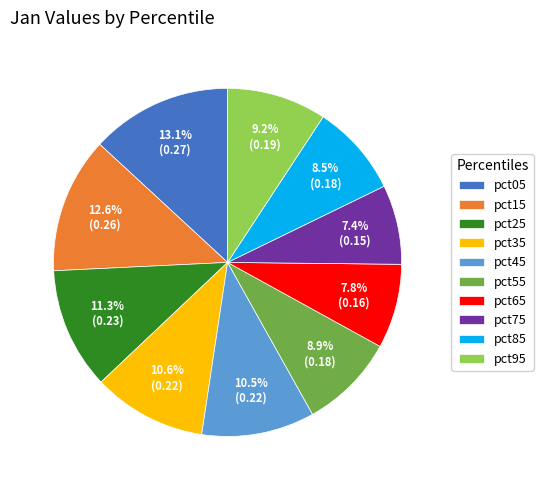

Does any single category account for the majority?

No